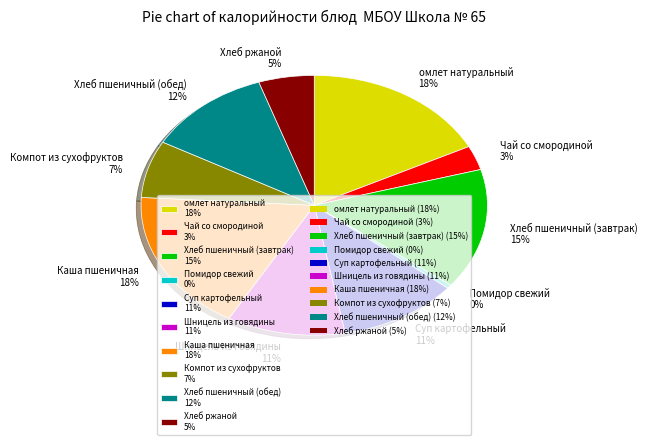

What is the smallest slice in the pie chart?

Помидор свежий